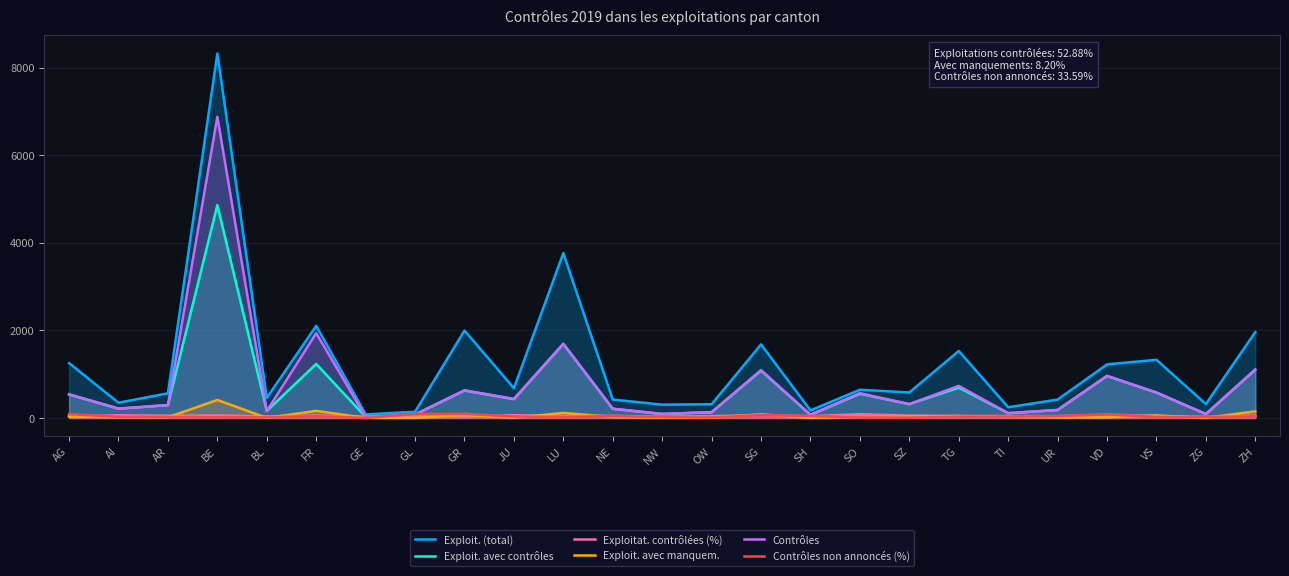

What is the value of the Exploitat. contrôlées (%) point at the 18th from the left?

54.3